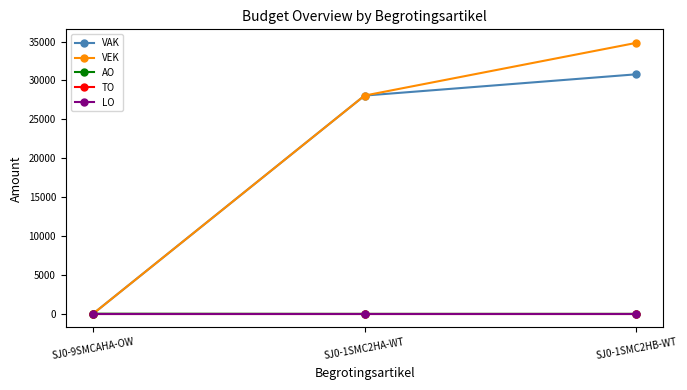

Is this an area chart (filled region under the line)?

No